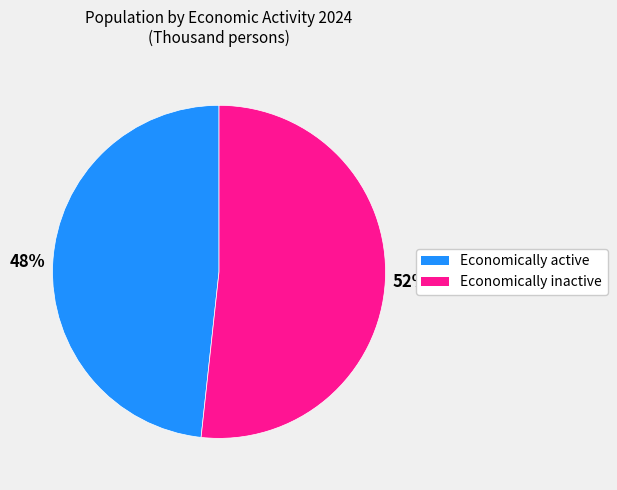

Which category has the smallest portion of the pie?

Economically active